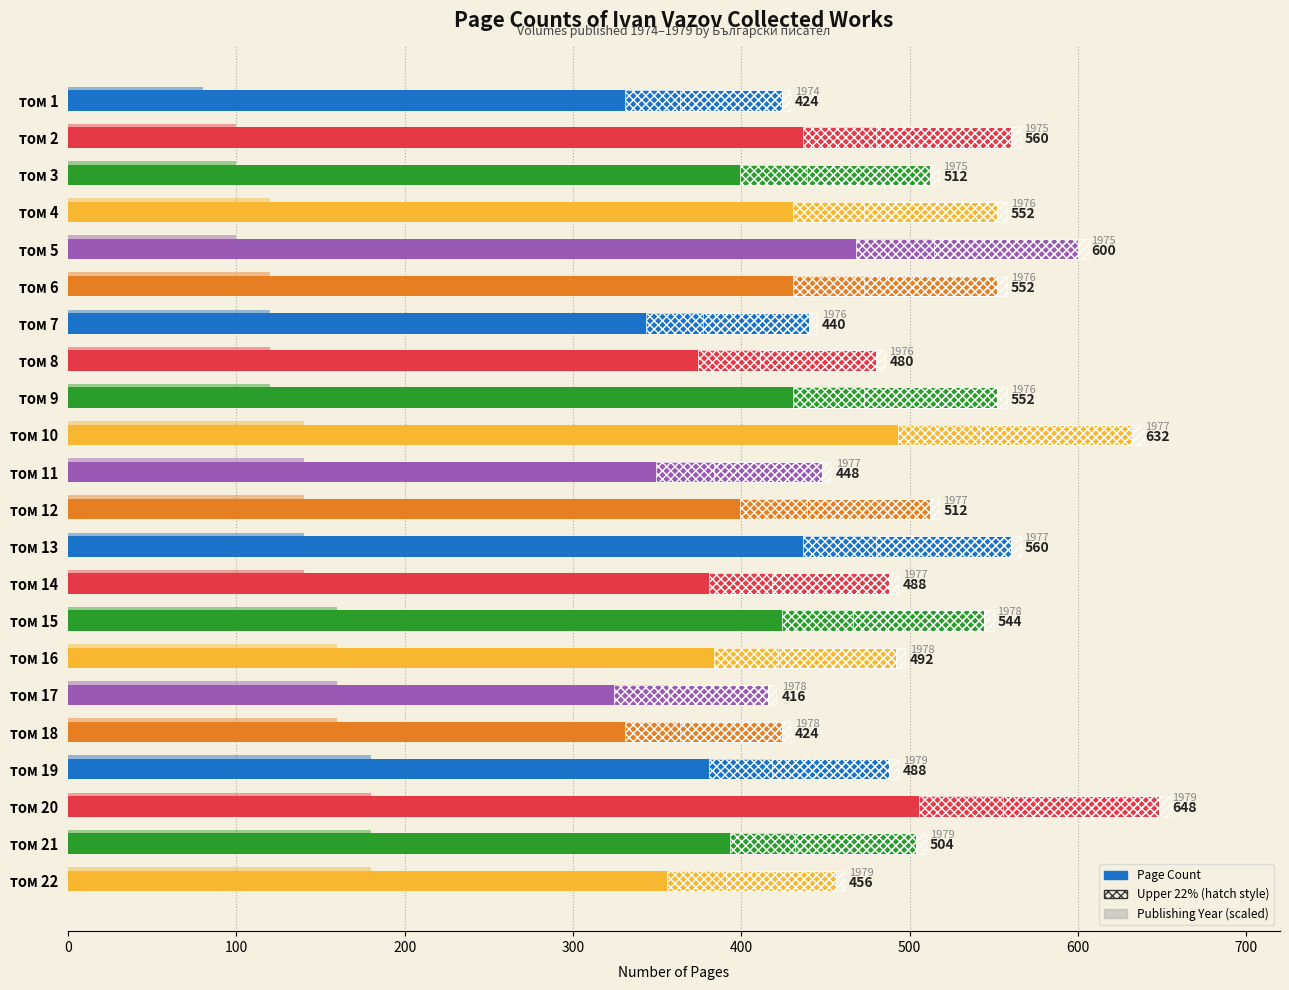

List the series in order of their overall mean, highest first.

Page Count, Publishing Year (scaled)